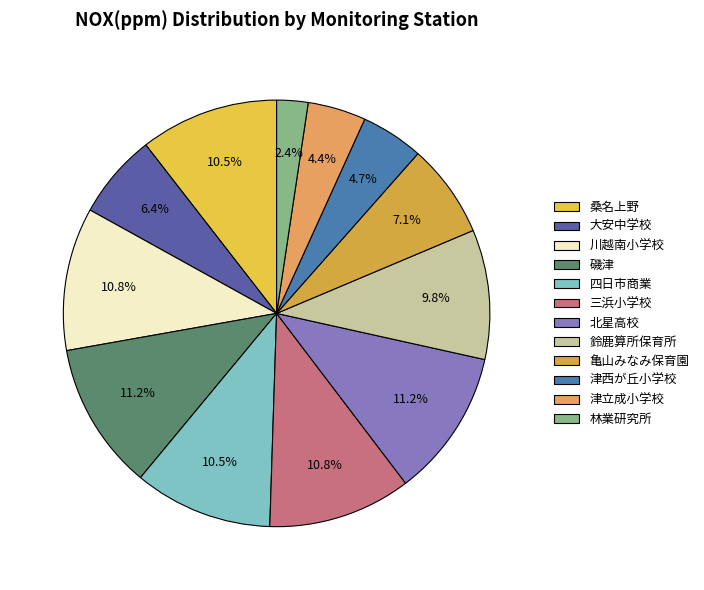

How many slices are in this pie chart?

12